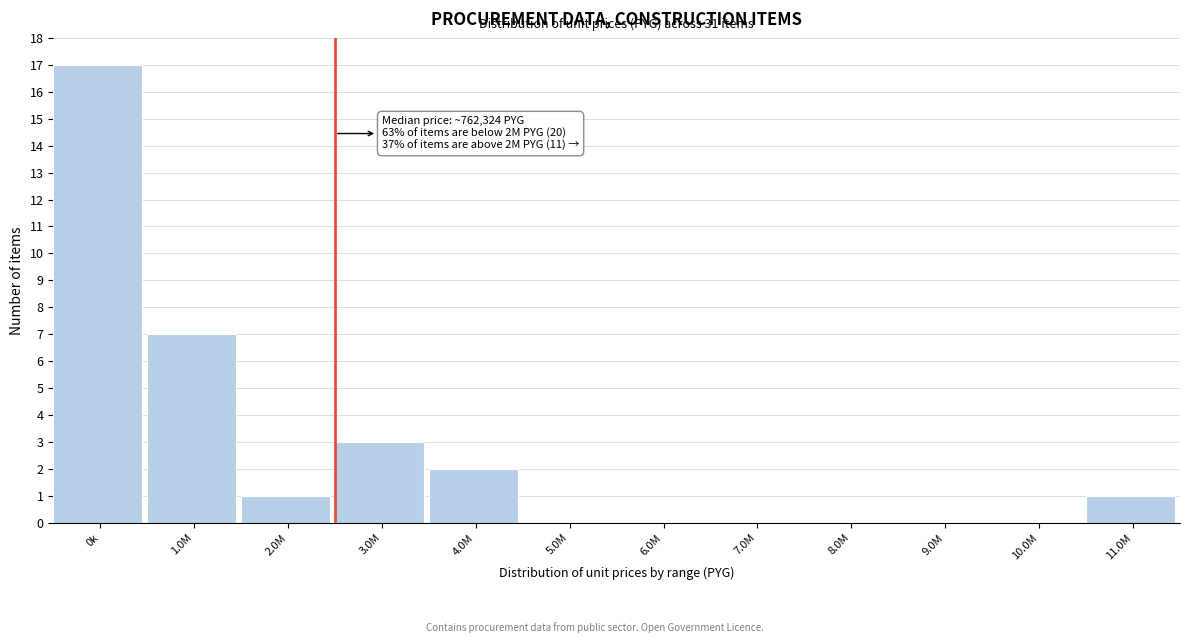

Reading left to right, extract all data points from this chart.

0k=17	1.0M=7	2.0M=1	3.0M=3	4.0M=2	5.0M=0	6.0M=0	7.0M=0	8.0M=0	9.0M=0	10.0M=0	11.0M=1